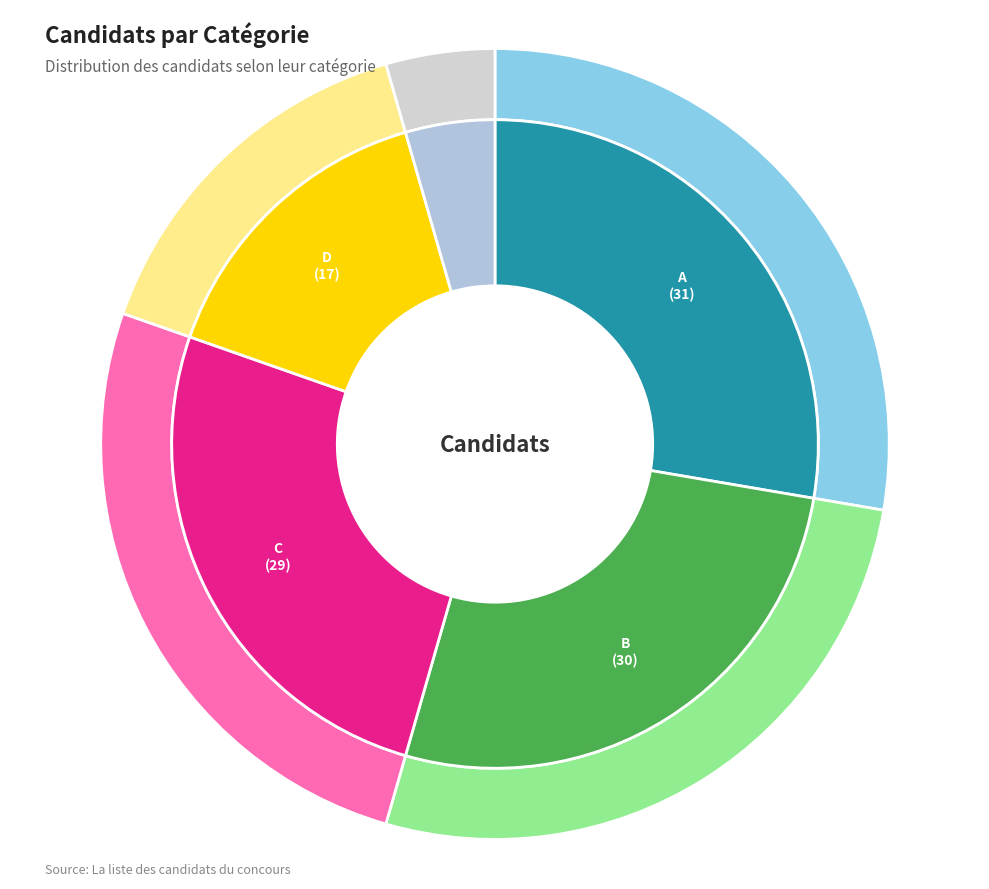

Is A the majority of the pie?

No